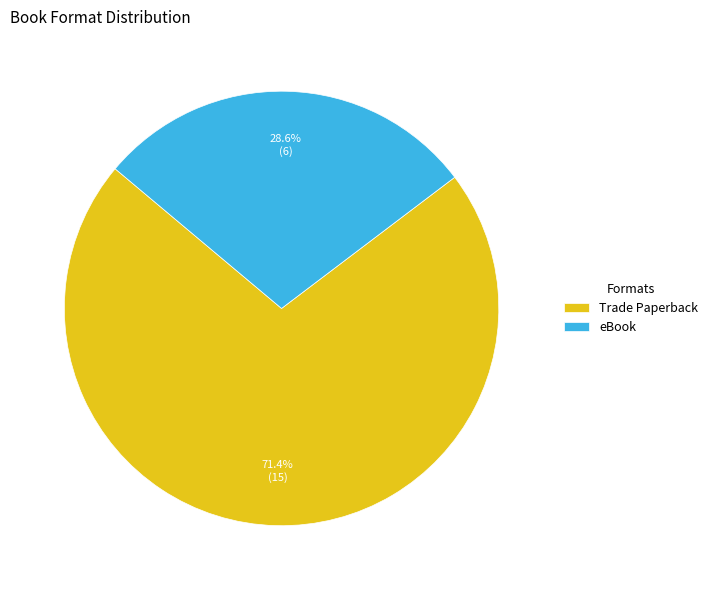

To the nearest percent, what is the average slice percentage?

50%